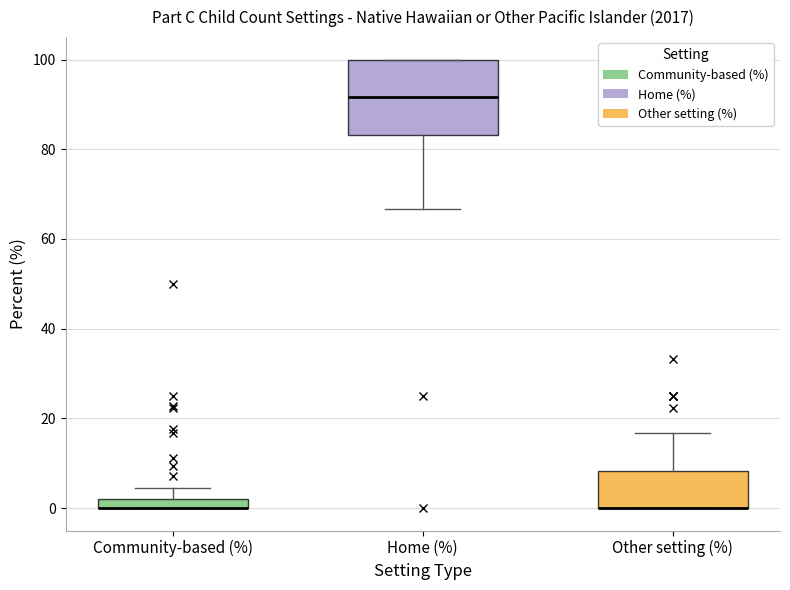

Where does the upper whisker of the box for Other setting (%) end on the y-axis? The values are not printed on the chart, so give them approximately, as read against the axis.

16